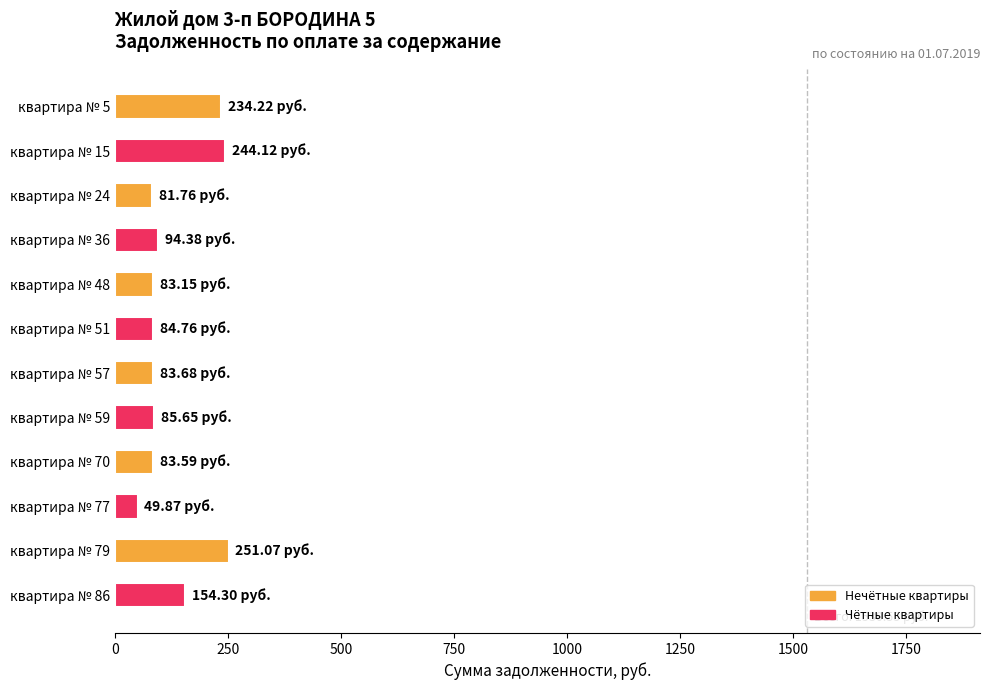

What is the average value?

127.5